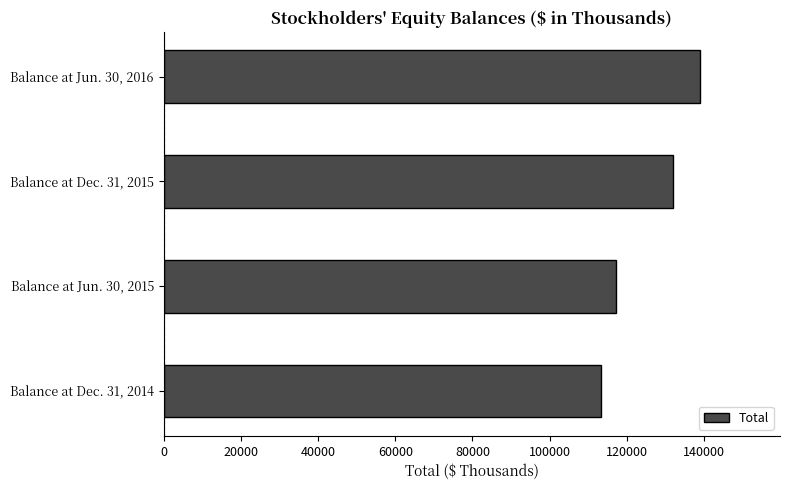

The value at Balance at Dec. 31, 2014 is 113312. True or false?

True